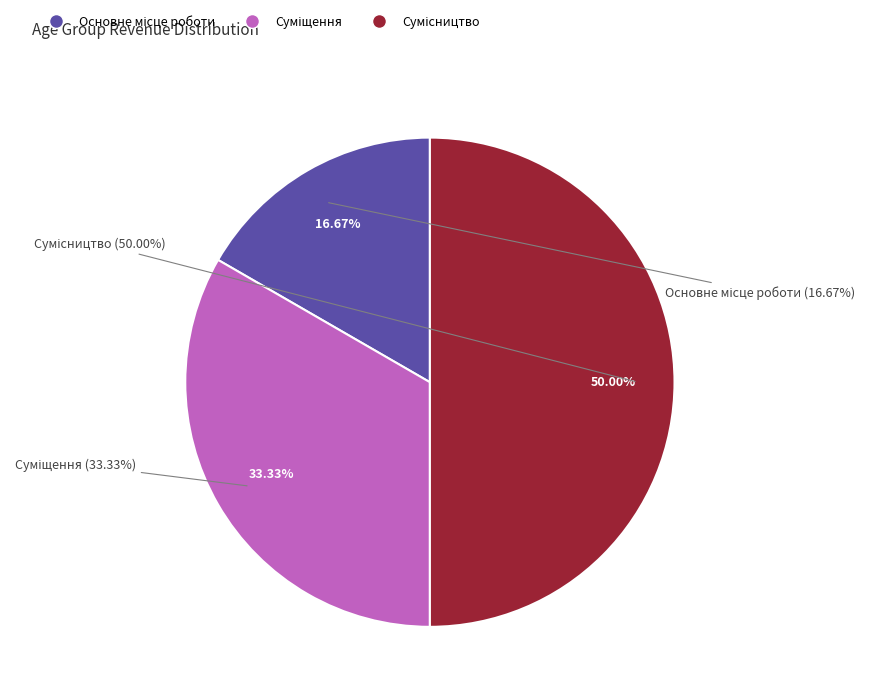

Is Суміщення the majority of the pie?

No